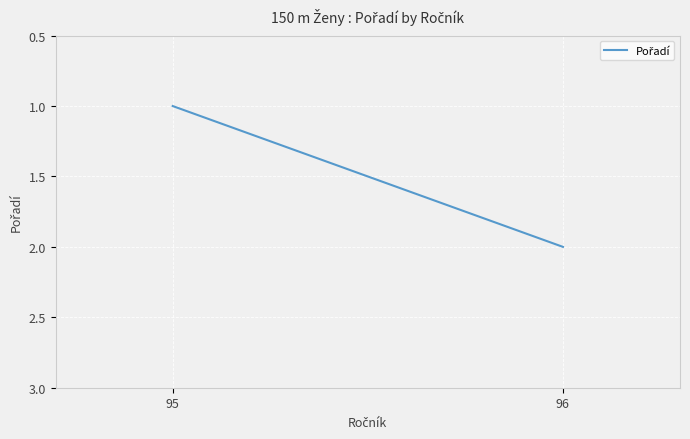

What is the greatest value displayed?

2